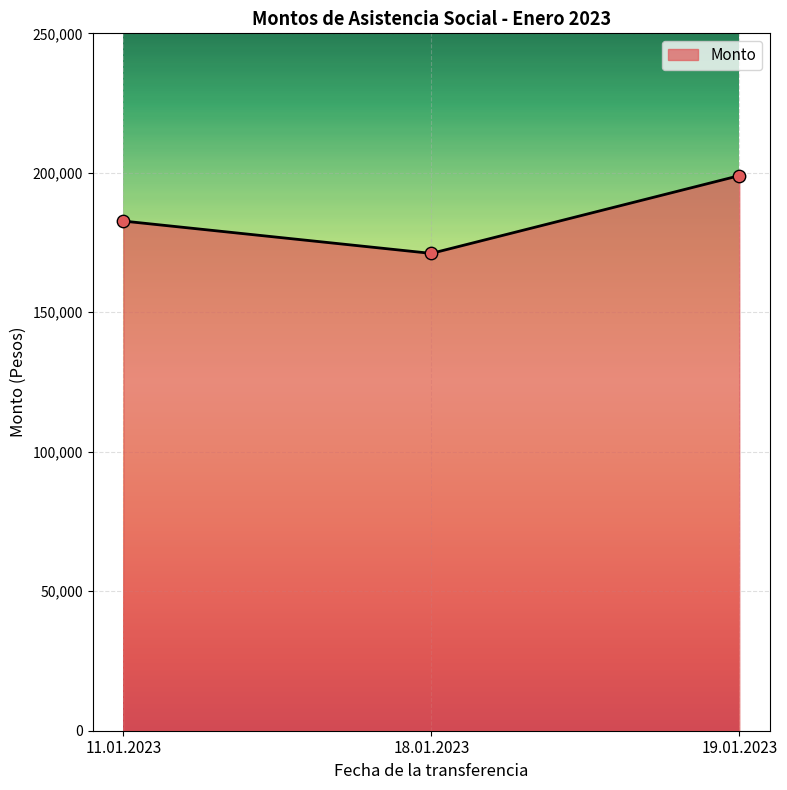

Approximately how many times larger is the value at 11.01.2023 compared to 18.01.2023?

1.1